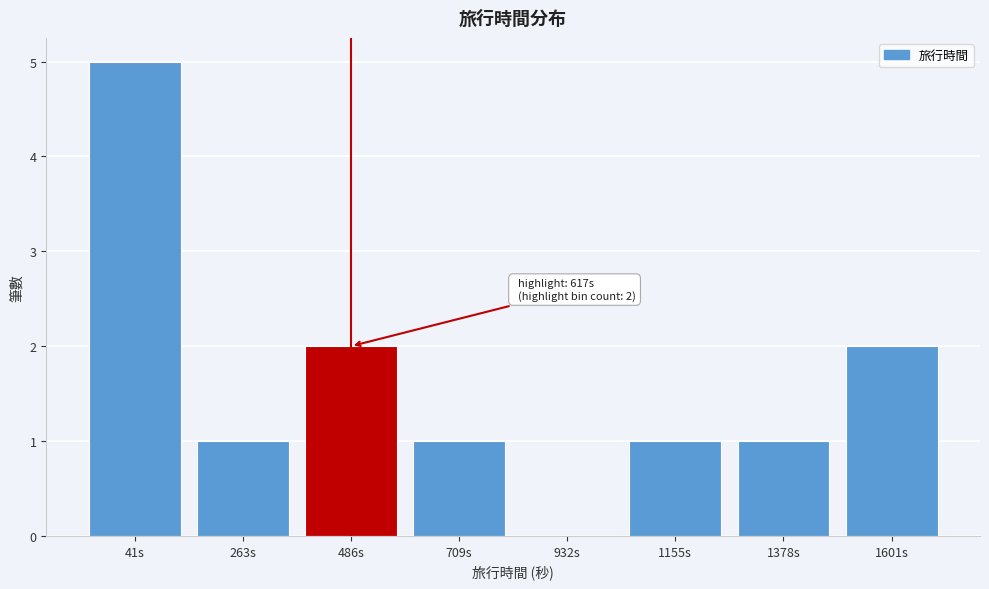

Reading left to right, transcribe all the data shown in this chart.

41s=5	263s=1	486s=2	709s=1	932s=0	1155s=1	1378s=1	1601s=2